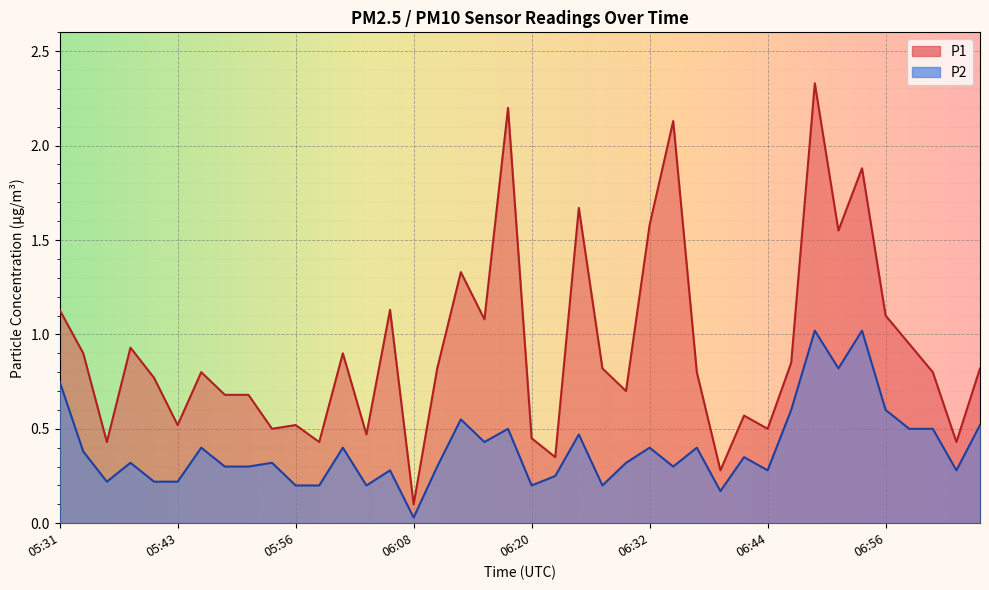

What is the sum of the P2 values at 06:08 and 05:39?

0.3